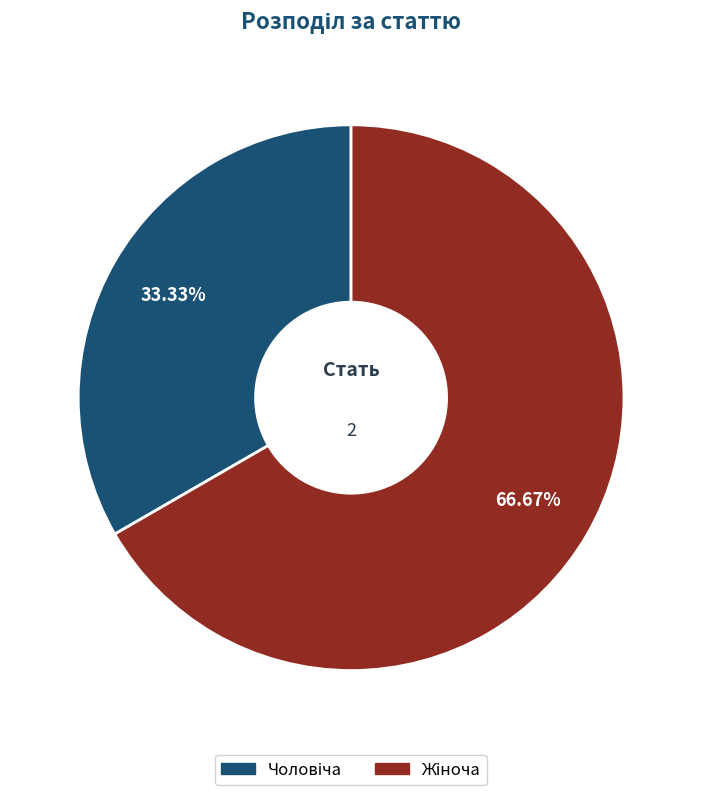

How many slices are in this pie chart?

2